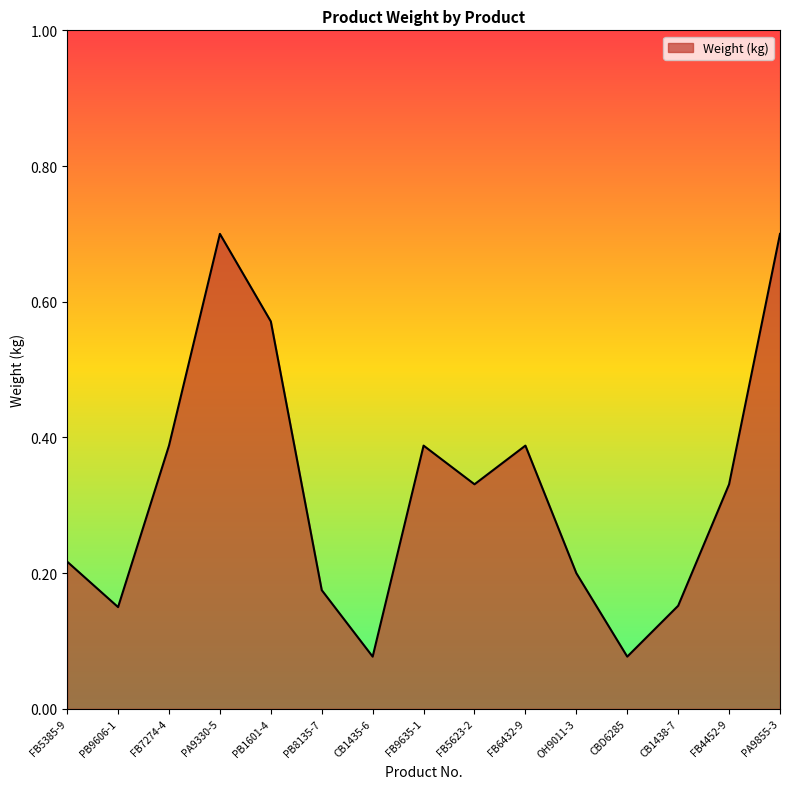

Is it true that the value at OH9011-3 is 0.2?

True